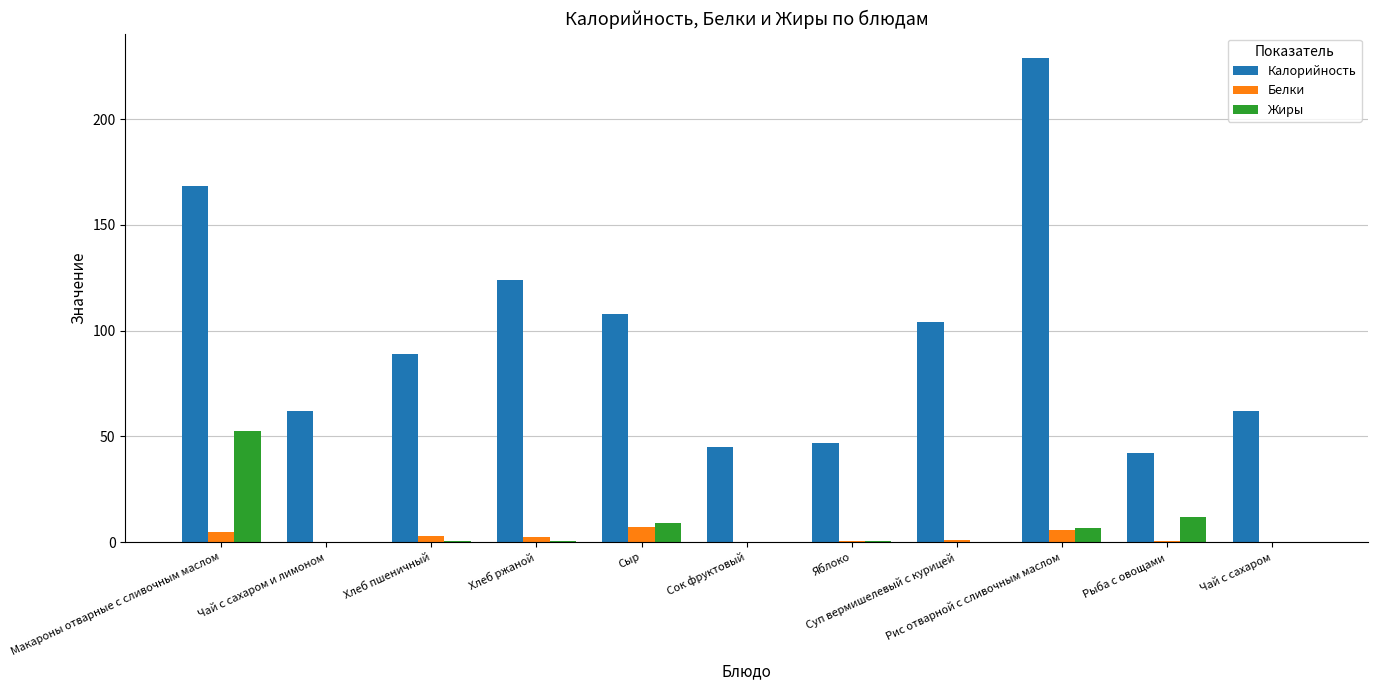

Which series has the largest total across all categories?

Калорийность